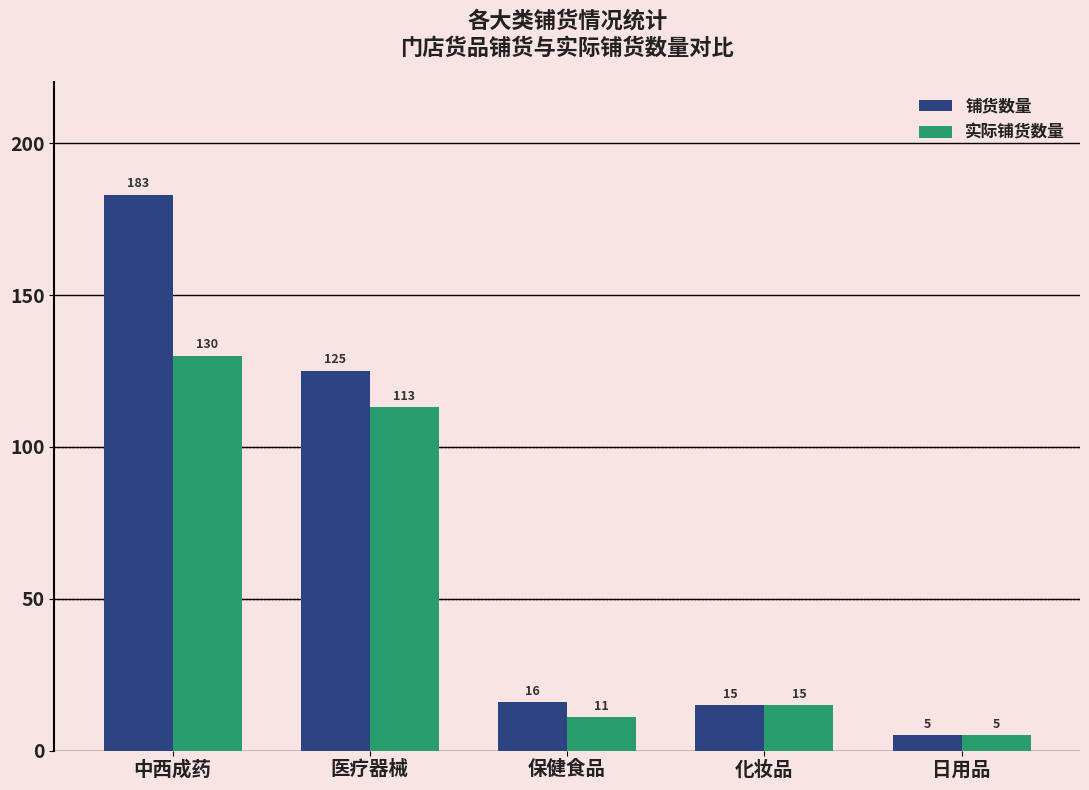

Reading right to left, what are all the values shown in this chart?

铺货数量: 5	15	16	125	183
实际铺货数量: 5	15	11	113	130